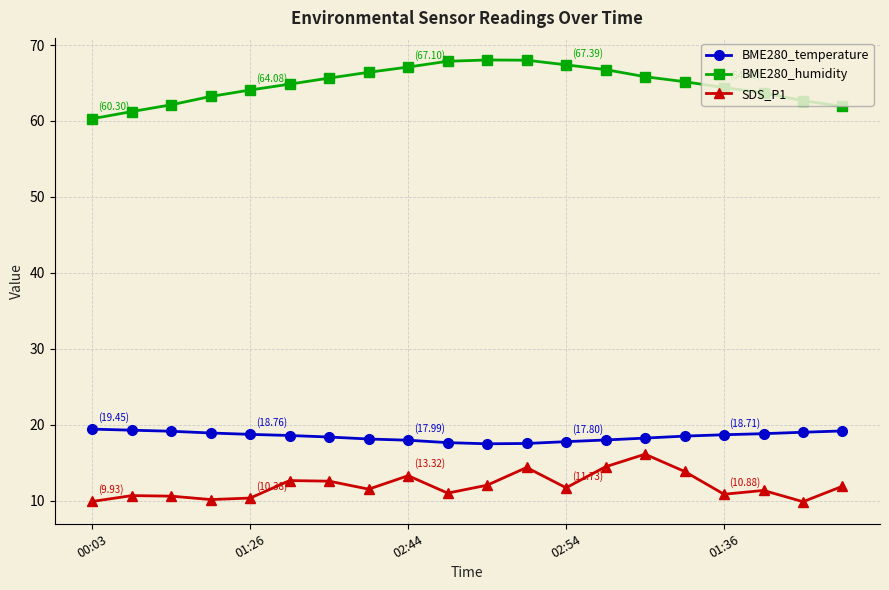

Rank the series by their maximum value, from highest to lowest.

BME280_humidity, BME280_temperature, SDS_P1